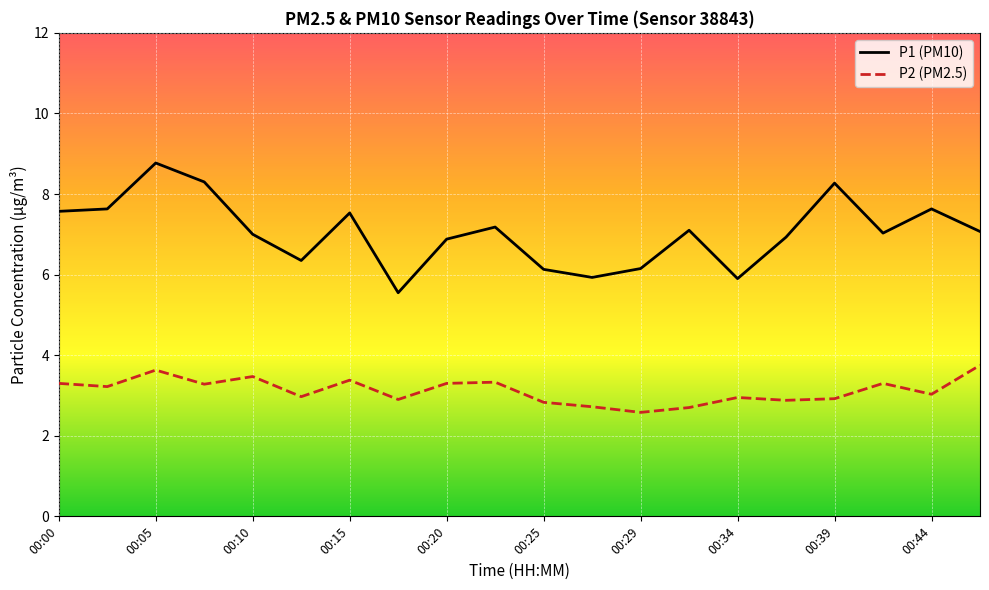

What is the greatest value displayed?

8.8